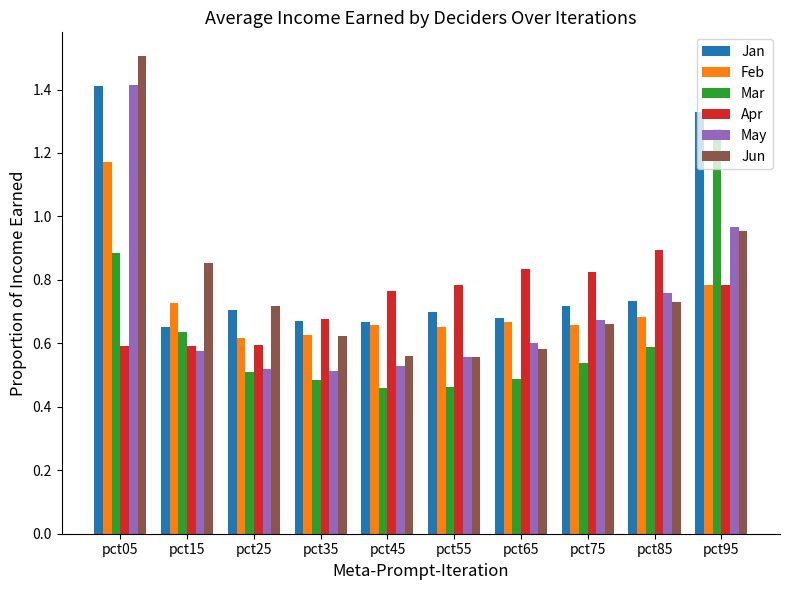

How many series are shown in this chart?

6